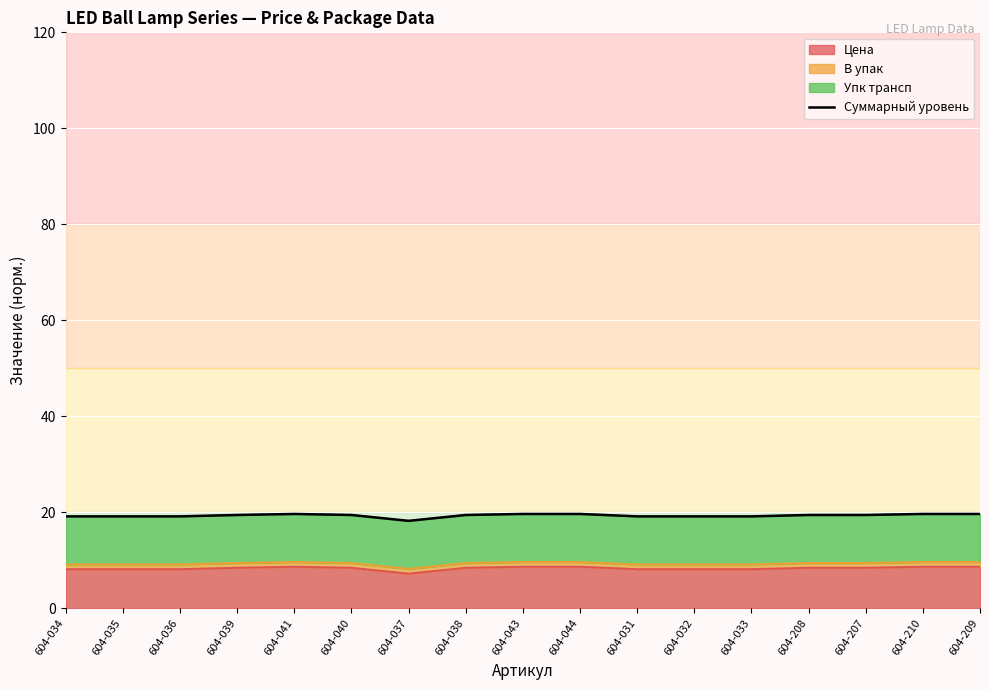

Is it true that the value at 604-040 is 8.0?

False